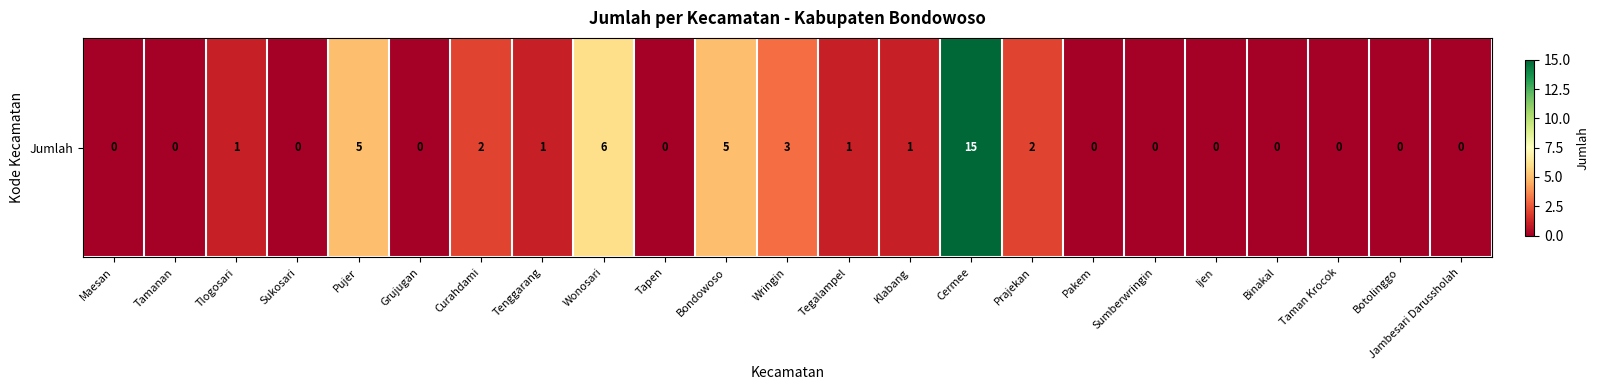

Reading left to right, what are all the values shown in this chart?

Maesan=0	Tamanan=0	Tlogosari=1	Sukosari=0	Pujer=5	Grujugan=0	Curahdami=2	Tenggarang=1	Wonosari=6	Tapen=0	Bondowoso=5	Wringin=3	Tegalampel=1	Klabang=1	Cermee=15	Prajekan=2	Pakem=0	Sumberwringin=0	Ijen=0	Binakal=0	Taman Krocok=0	Botolinggo=0	Jambesari Darussholah=0